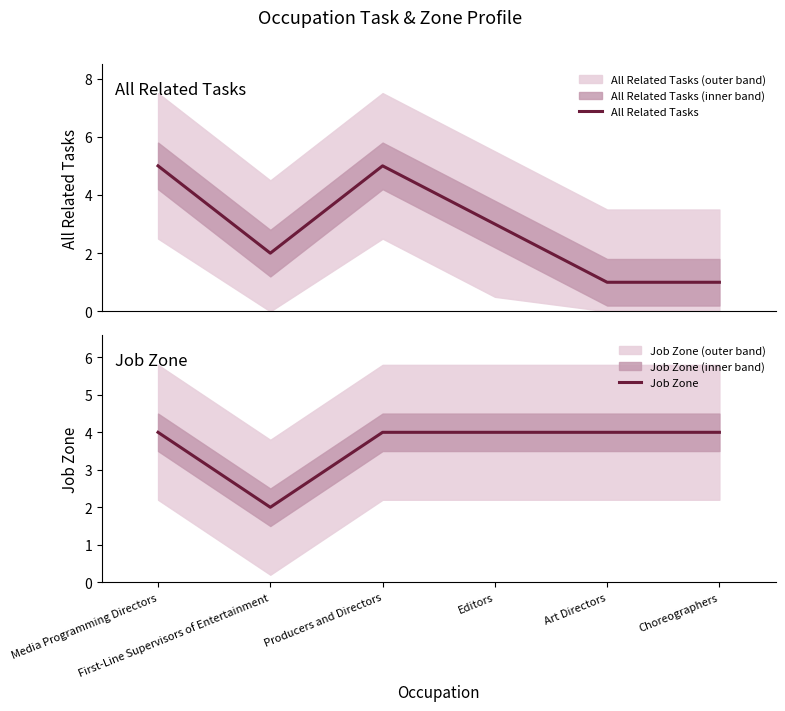

Reading left to right, transcribe all the data shown in this chart.

All Related Tasks: 5	2	5	3	1	1
Job Zone: 4	2	4	4	4	4